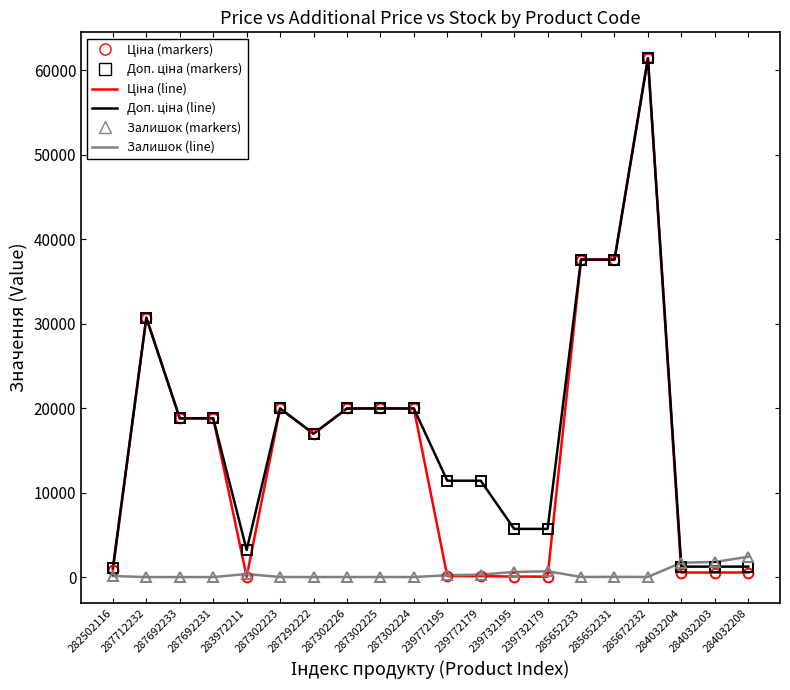

What is the sum of all Залишок (line) values?

8236.0